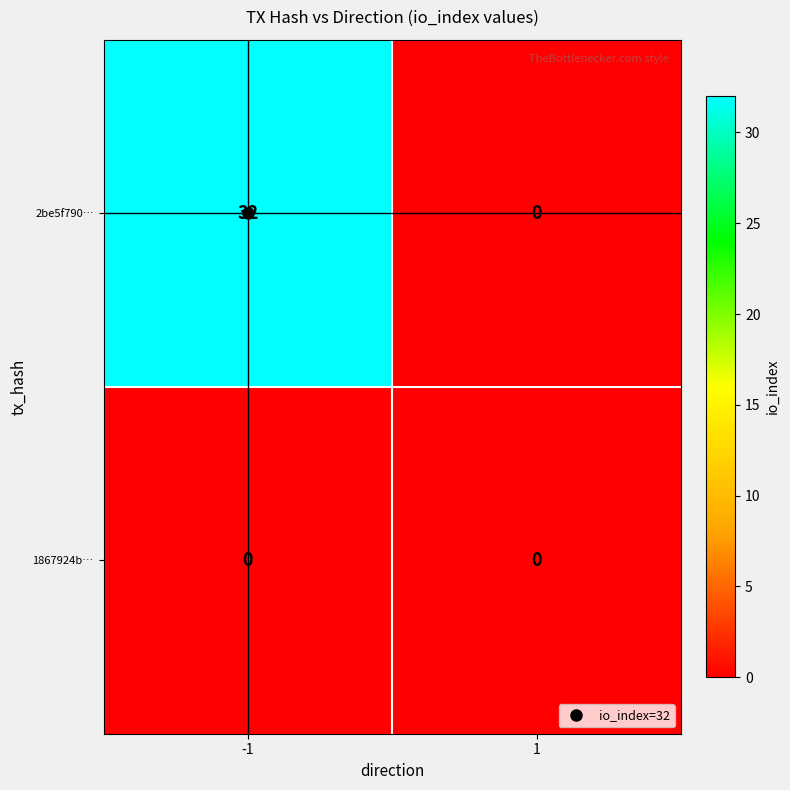

Is it true that 2be5f790… equals 0 at 1?

True